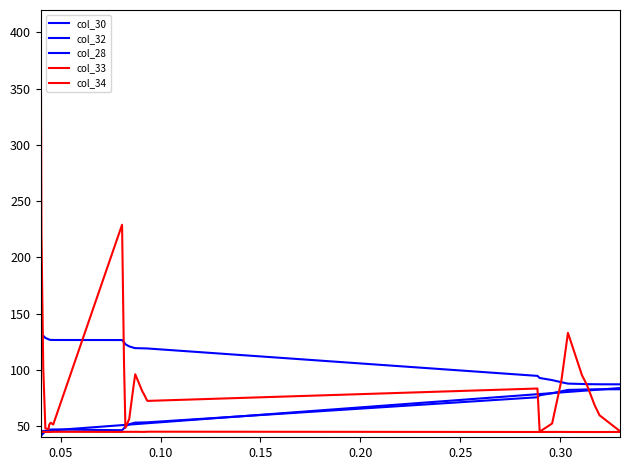

Which series has the largest total across all categories?

col_28